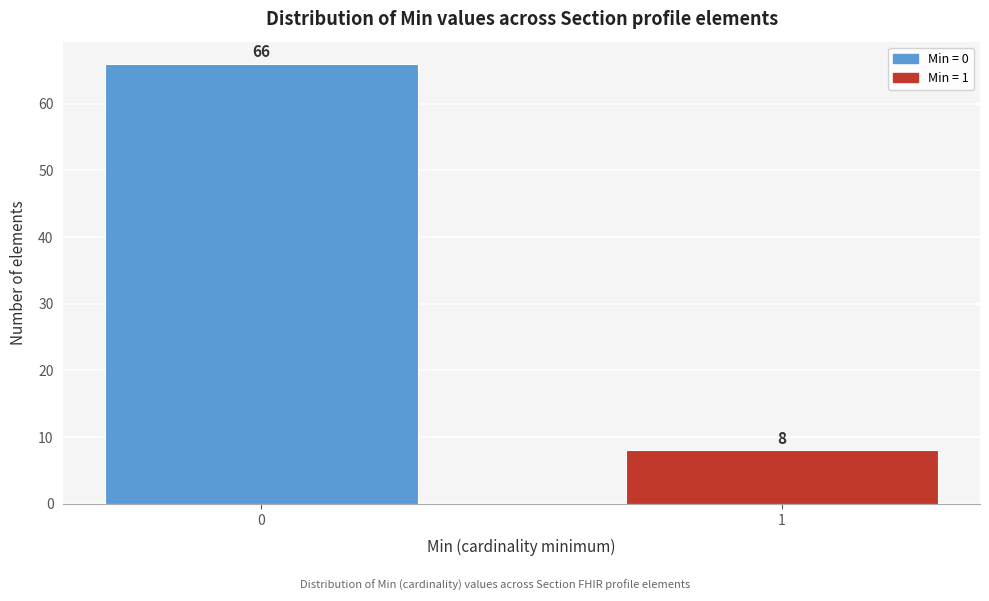

Reading left to right, what are all the values shown in this chart?

66	8